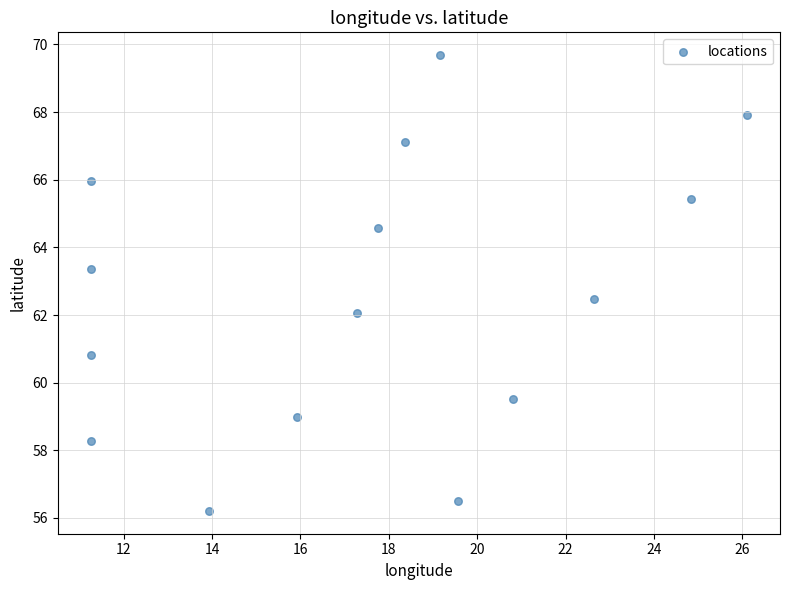

What is the range of Y values (max minus min)?

13.5